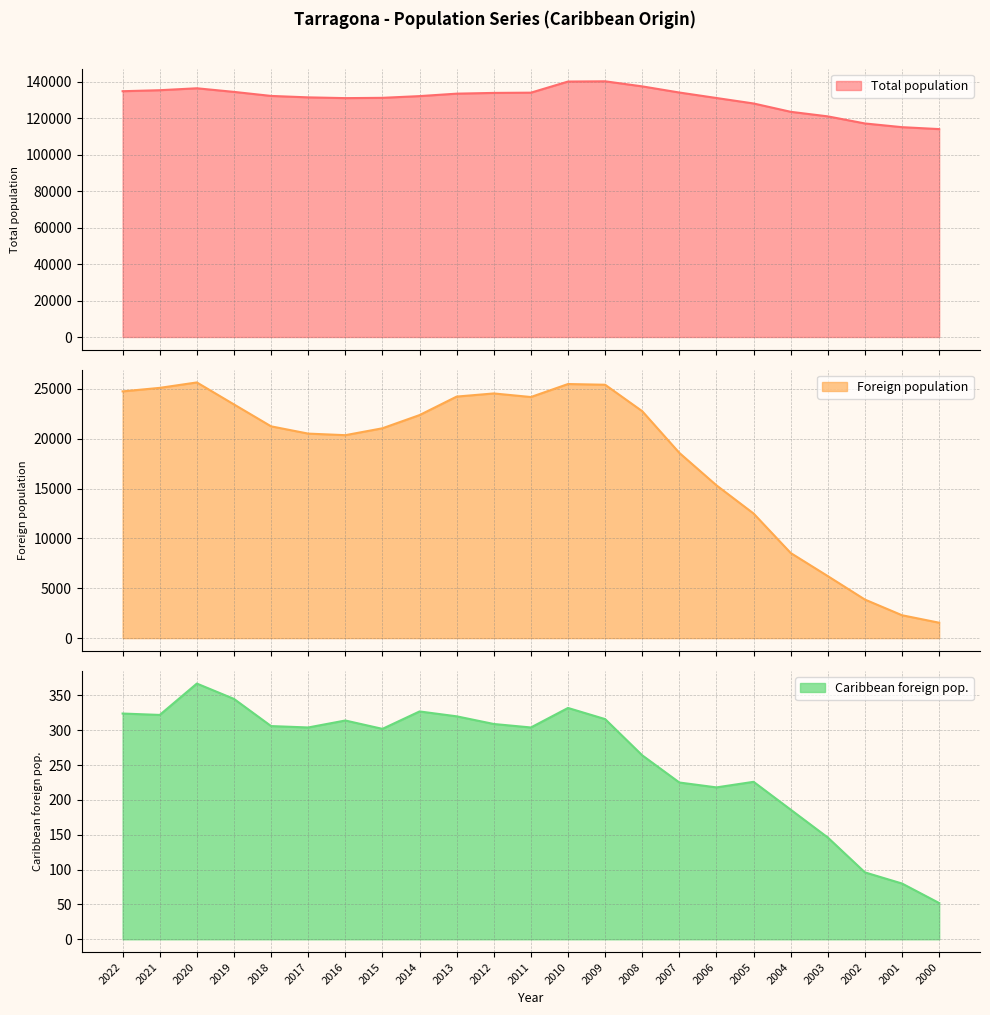

At which category is the sum across all series the highest?

2009